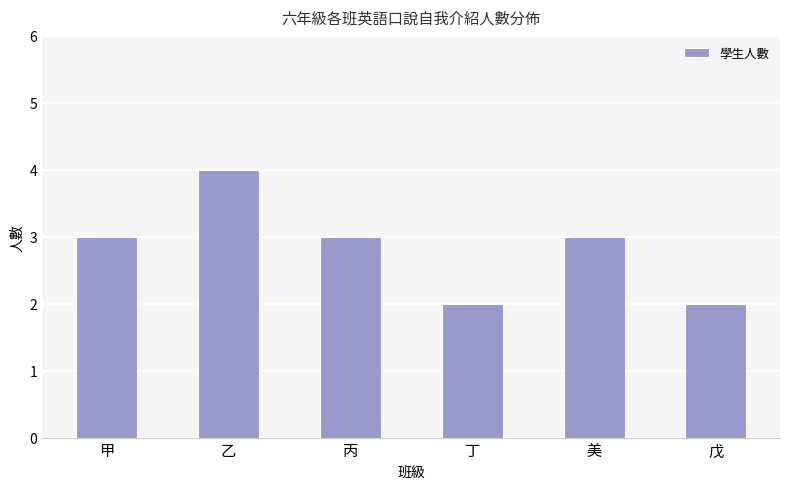

What is the label of the 3rd bar from the left?

丙